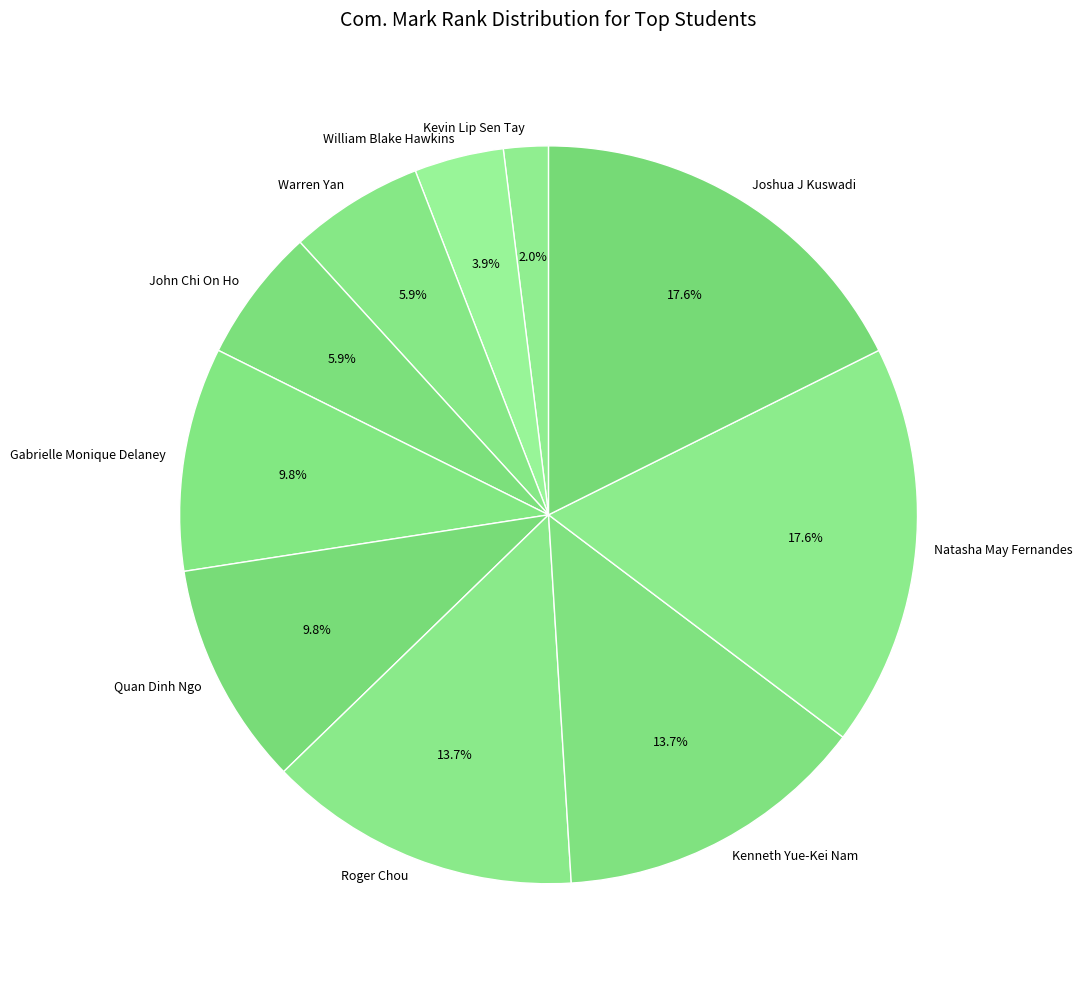

Does Joshua J Kuswadi account for over 50% of the chart?

No